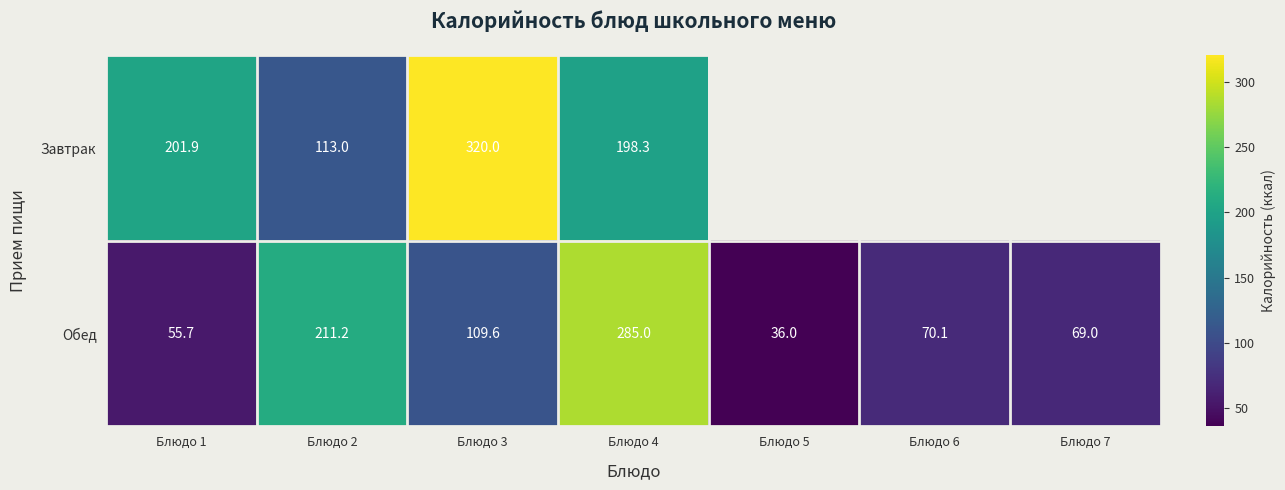

Count the number of data series in this chart.

2